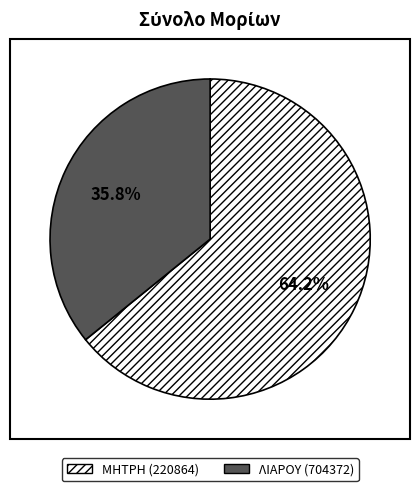

To the nearest percent, what percentage of the pie is ΛΙΑΡΟΥ?

36%